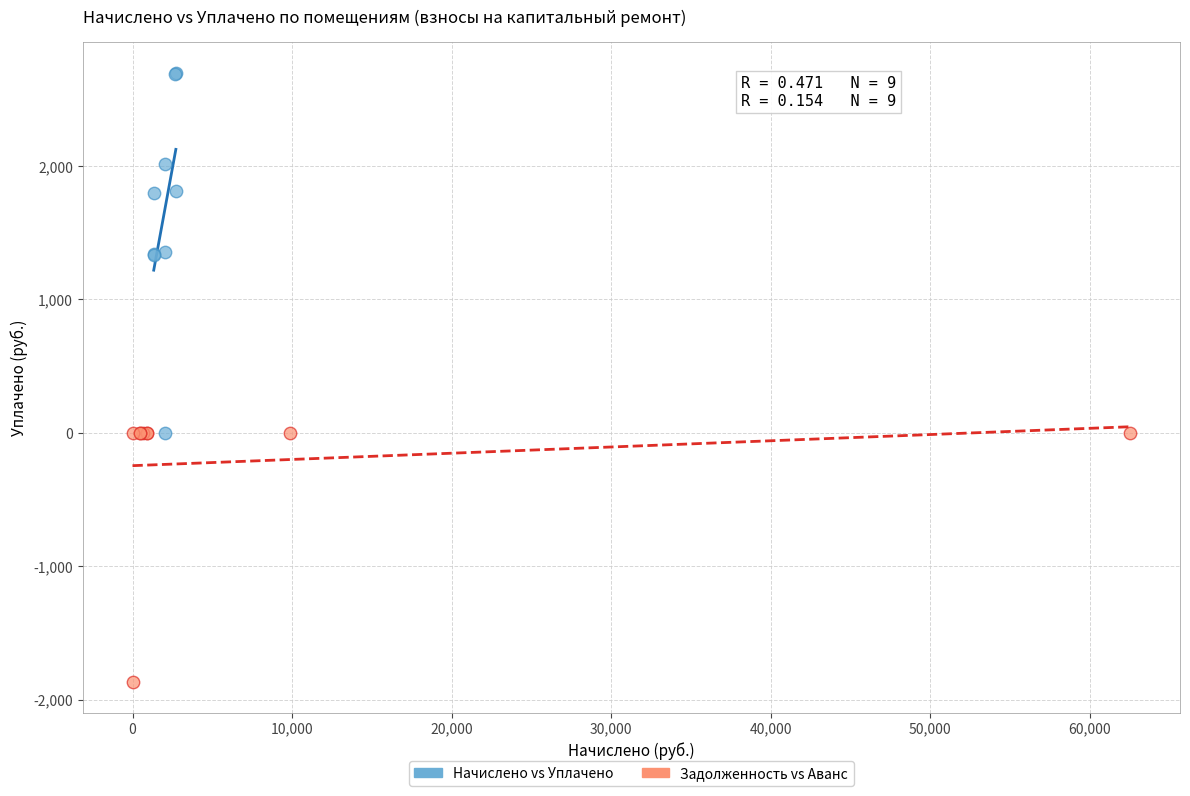

Which series has the widest spread of Y values?

Начислено vs Уплачено